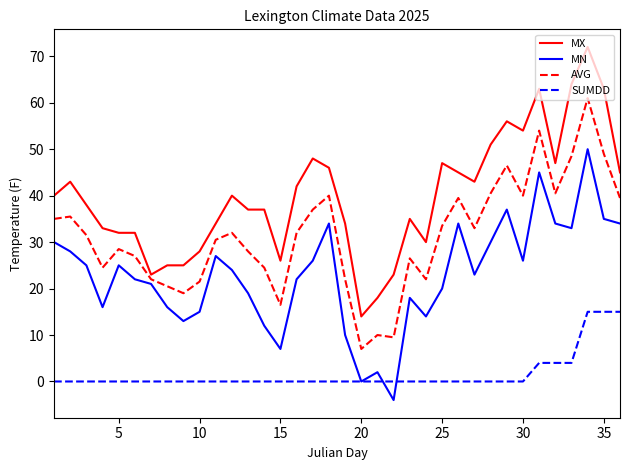

Rank the series by their maximum value, from lowest to highest.

SUMDD, MN, AVG, MX